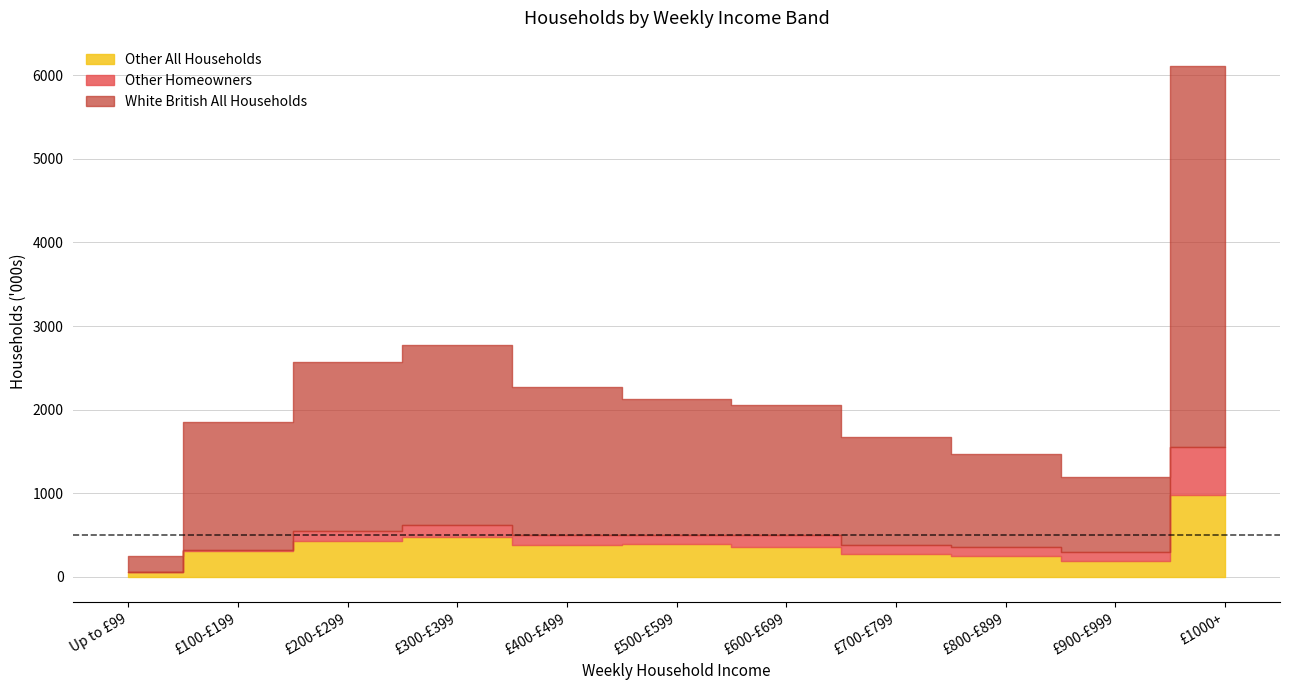

True or false: Other All Households and White British All Households cross at least once.

False